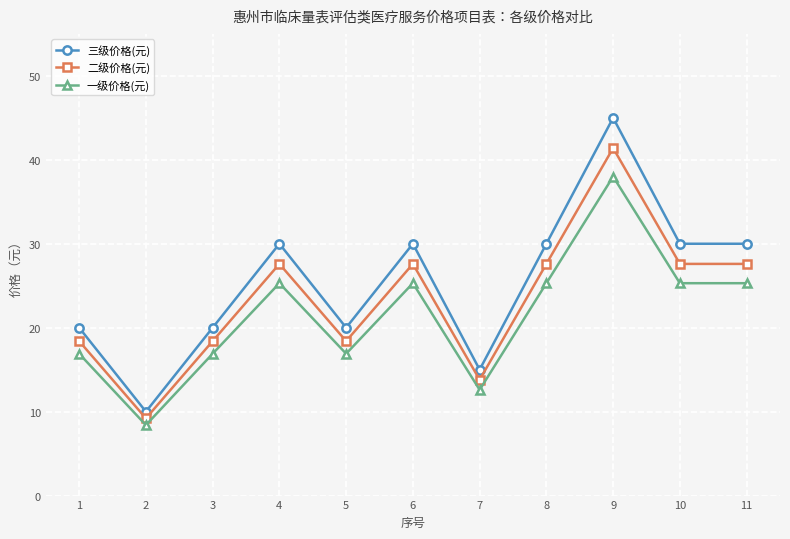

How many lines are shown in the chart?

3